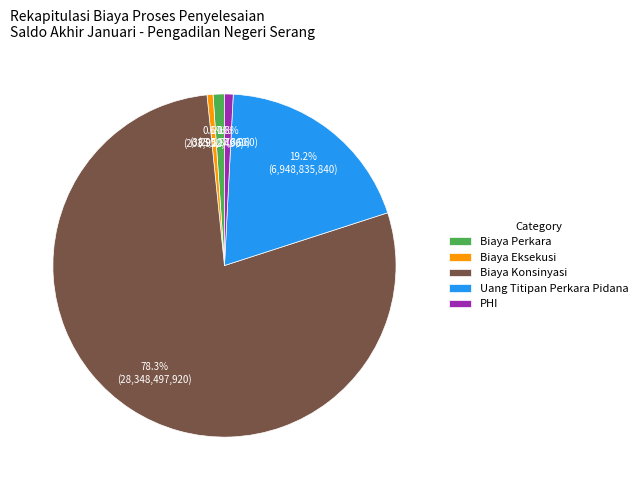

Which category accounts for the majority?

Biaya Konsinyasi